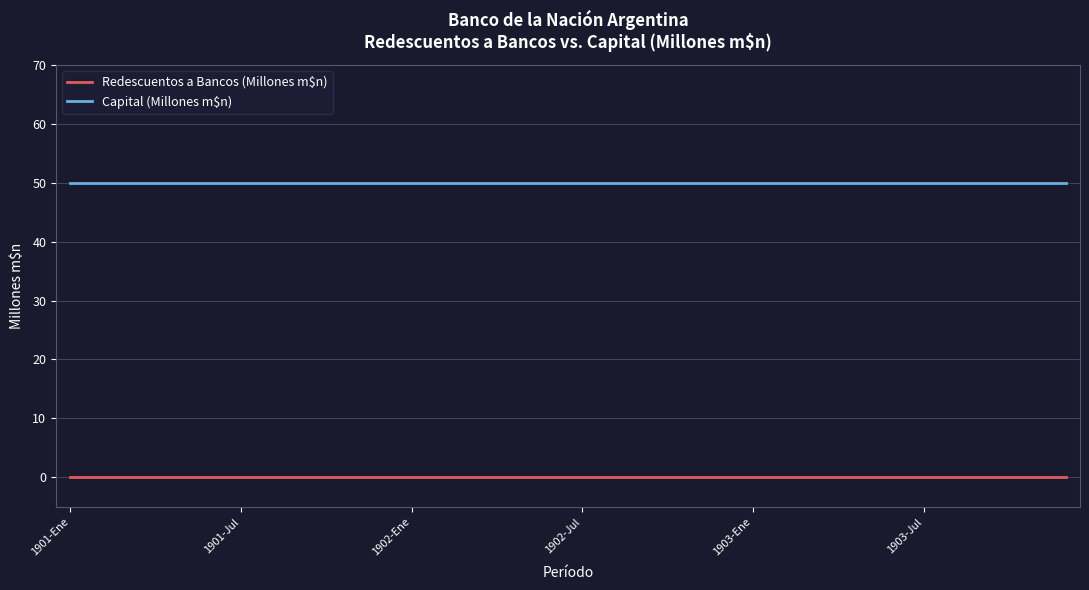

Reading left to right, extract all data points from this chart.

Redescuentos a Bancos (Millones m$n): 0	0	0	0	0	0	0	0	0	0	0	0	0	0	0	0	0	0	0	0	0	0	0	0	0	0	0	0	0	0	0	0	0	0	0	0
Capital (Millones m$n): 50	50	50	50	50	50	50	50	50	50	50	50	50	50	50	50	50	50	50	50	50	50	50	50	50	50	50	50	50	50	50	50	50	50	50	50